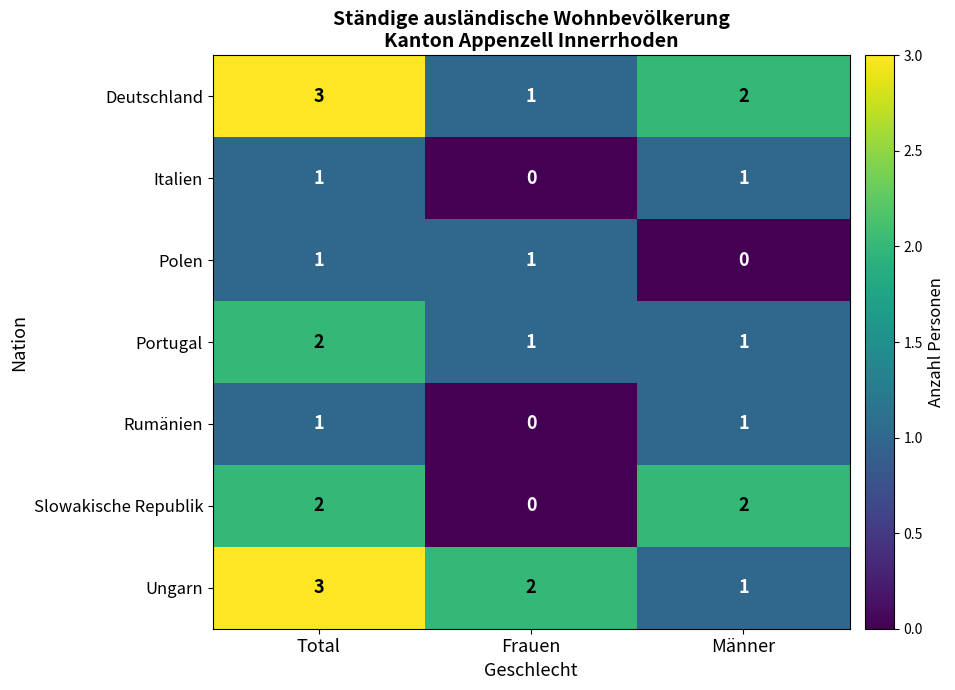

How many Italien values are between 0 and 1?

3